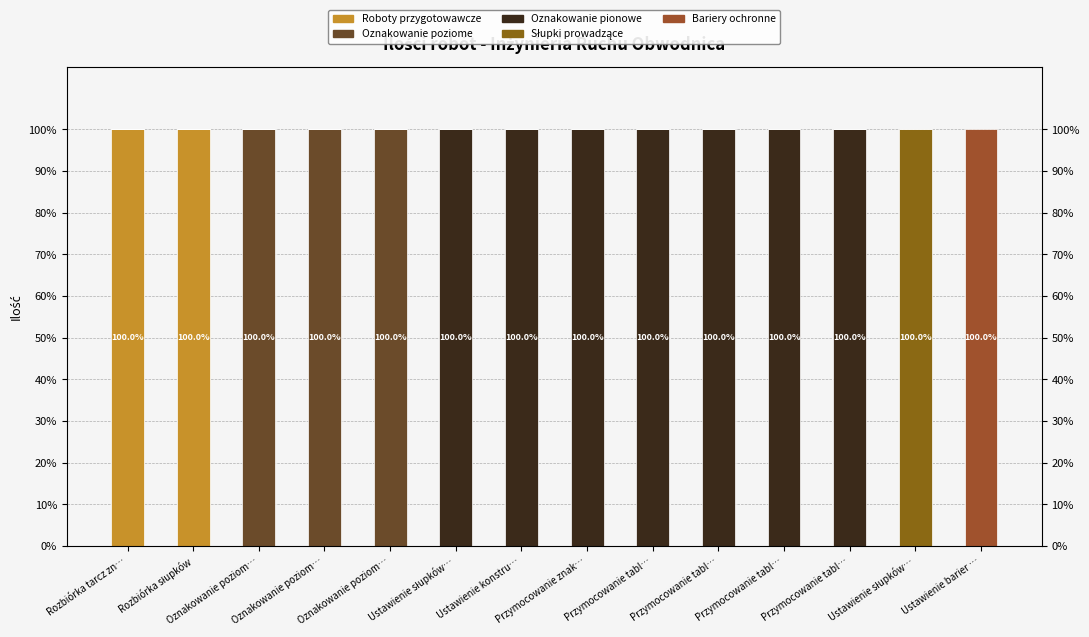

Reading left to right, what are all the values shown in this chart?

Roboty przygotowawcze: Rozbiórka tarcz zn…=100	Rozbiórka słupków=100	Oznakowanie poziom…=0	Oznakowanie poziom…=0	Oznakowanie poziom…=0	Ustawienie słupków…=0	Ustawienie konstru…=0	Przymocowanie znak…=0	Przymocowanie tabl…=0	Przymocowanie tabl…=0	Przymocowanie tabl…=0	Przymocowanie tabl…=0	Ustawienie słupków…=0	Ustawienie barier …=0
Oznakowanie poziome: Rozbiórka tarcz zn…=0	Rozbiórka słupków=0	Oznakowanie poziom…=100	Oznakowanie poziom…=100	Oznakowanie poziom…=100	Ustawienie słupków…=0	Ustawienie konstru…=0	Przymocowanie znak…=0	Przymocowanie tabl…=0	Przymocowanie tabl…=0	Przymocowanie tabl…=0	Przymocowanie tabl…=0	Ustawienie słupków…=0	Ustawienie barier …=0
Oznakowanie pionowe: Rozbiórka tarcz zn…=0	Rozbiórka słupków=0	Oznakowanie poziom…=0	Oznakowanie poziom…=0	Oznakowanie poziom…=0	Ustawienie słupków…=100	Ustawienie konstru…=100	Przymocowanie znak…=100	Przymocowanie tabl…=100	Przymocowanie tabl…=100	Przymocowanie tabl…=100	Przymocowanie tabl…=100	Ustawienie słupków…=0	Ustawienie barier …=0
Słupki prowadzące: Rozbiórka tarcz zn…=0	Rozbiórka słupków=0	Oznakowanie poziom…=0	Oznakowanie poziom…=0	Oznakowanie poziom…=0	Ustawienie słupków…=0	Ustawienie konstru…=0	Przymocowanie znak…=0	Przymocowanie tabl…=0	Przymocowanie tabl…=0	Przymocowanie tabl…=0	Przymocowanie tabl…=0	Ustawienie słupków…=100	Ustawienie barier …=0
Bariery ochronne: Rozbiórka tarcz zn…=0	Rozbiórka słupków=0	Oznakowanie poziom…=0	Oznakowanie poziom…=0	Oznakowanie poziom…=0	Ustawienie słupków…=0	Ustawienie konstru…=0	Przymocowanie znak…=0	Przymocowanie tabl…=0	Przymocowanie tabl…=0	Przymocowanie tabl…=0	Przymocowanie tabl…=0	Ustawienie słupków…=0	Ustawienie barier …=100